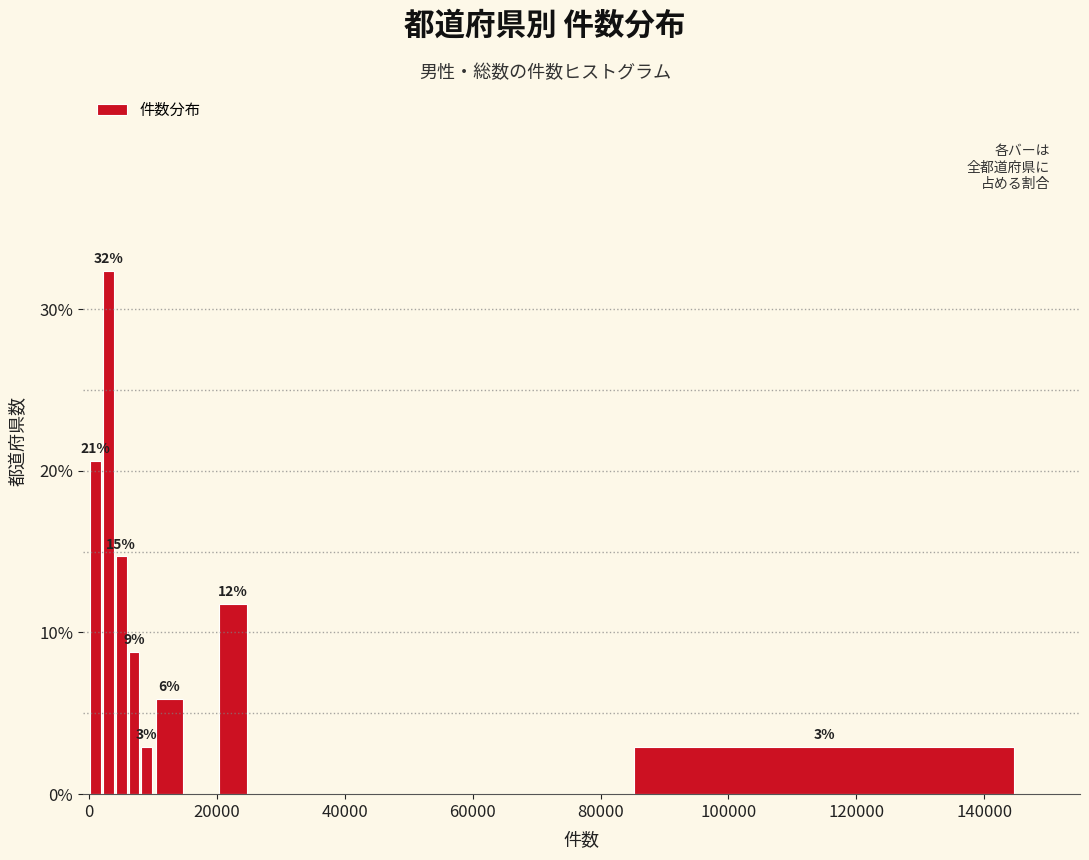

Around what value on the x-axis is the tallest bar? Give the approximate position of its centre, as read against the axis.

4000